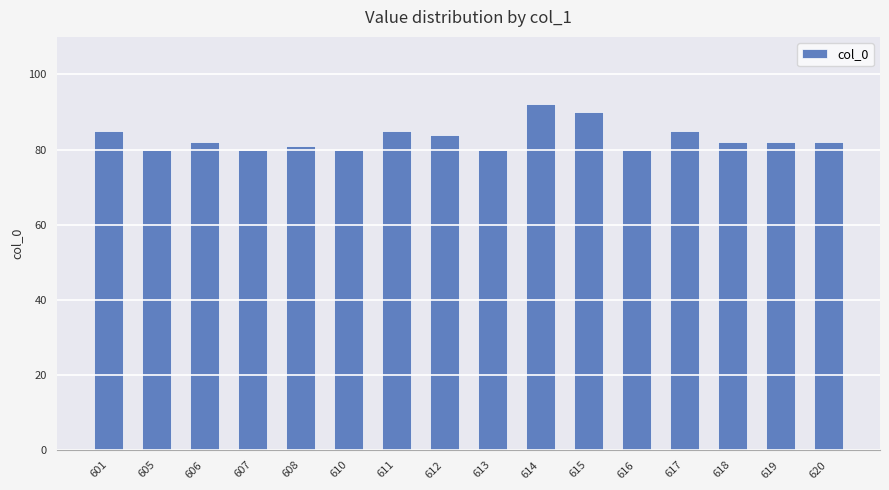

What is the maximum value shown in the chart?

92